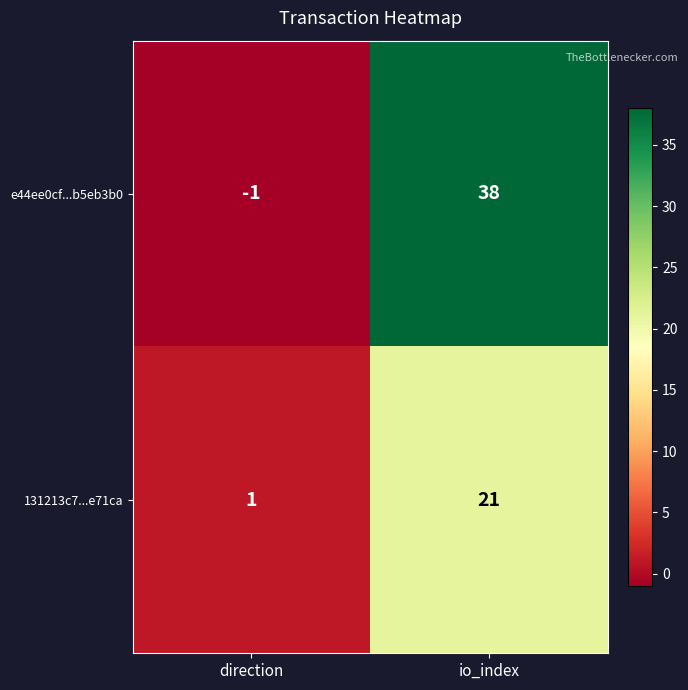

Where is e44ee0cf...b5eb3b0 nearest to the value 18?

direction